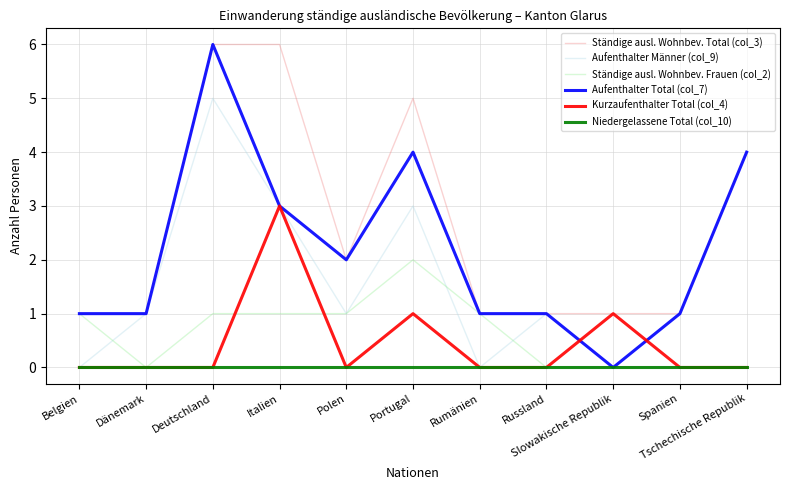

Which series has the largest total across all categories?

Ständige ausl. Wohnbev. Total (col_3)